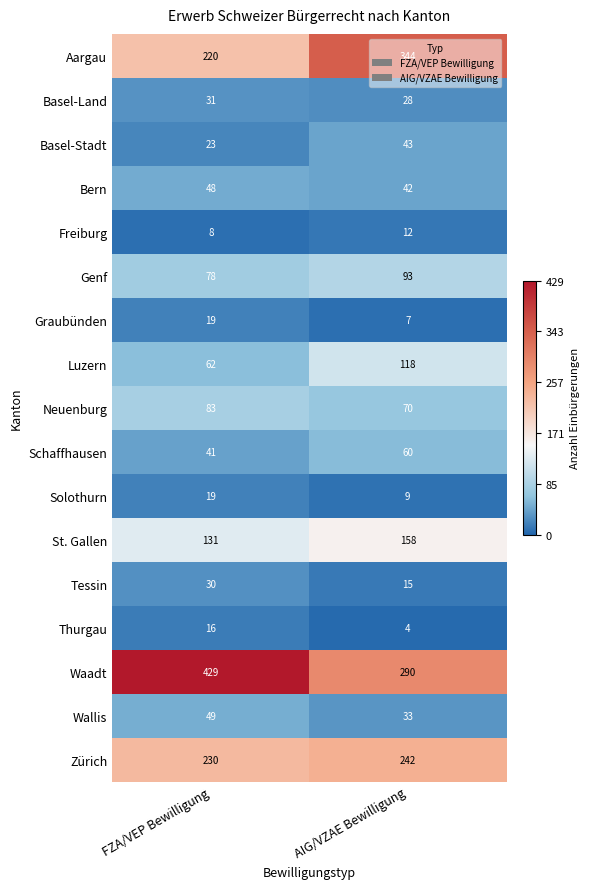

Where is Genf nearest to the value 85?

FZA/VEP Bewilligung